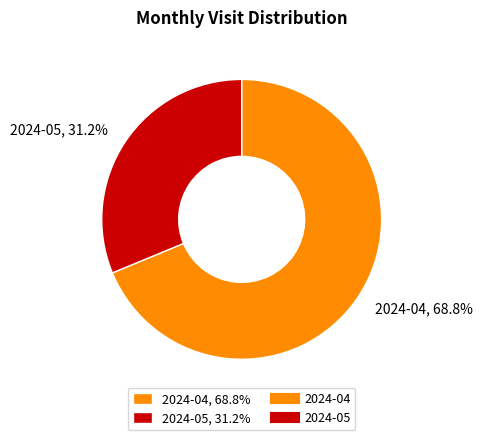

What is the smallest slice in the pie chart?

2024-05